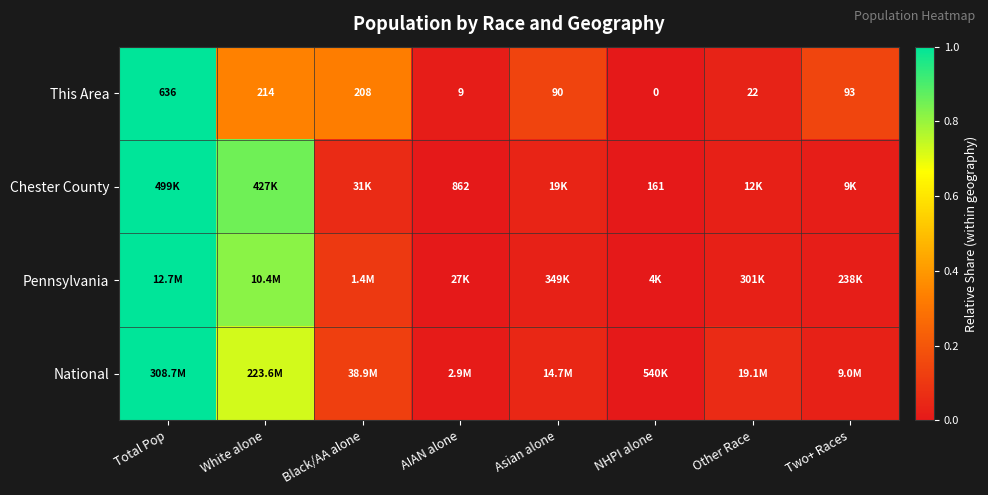

Which category has the lowest value in the This Area series?

NHPI alone